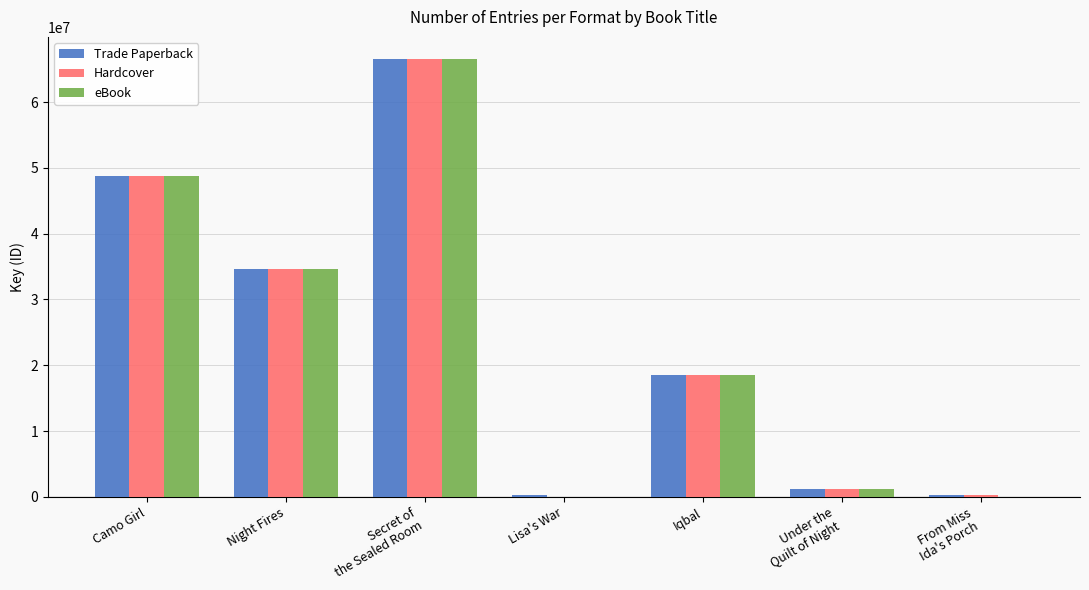

Where is eBook nearest to the value 33289473?

Night Fires